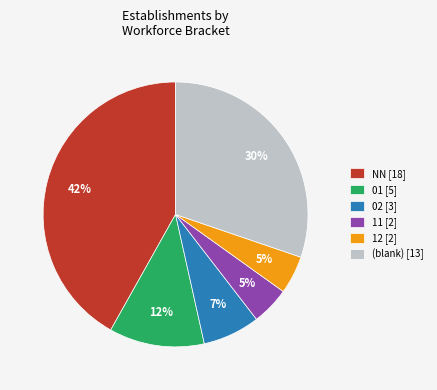

Between 02 [3] and 01 [5], which is larger?

01 [5]